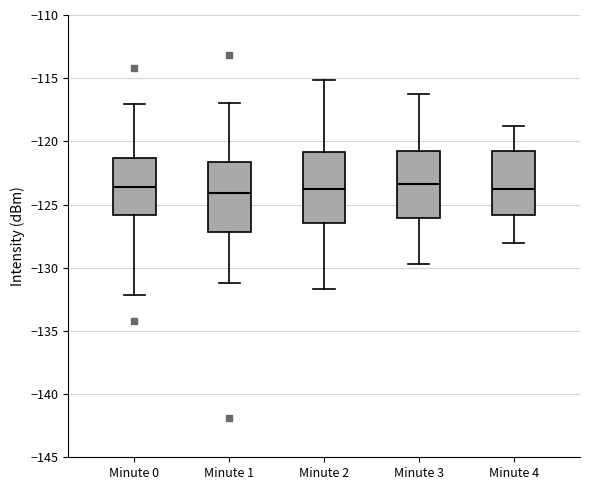

Reading left to right, read every box against the y-axis: the position of its median line, the range the box covers, and the ends of its whiskers. The values are not printed on the chart, so give them approximately, as read against the axis.

Minute 0: median -123.5, box -126.0 to -121.5, whiskers -132.0 to -117.0
Minute 1: median -124.0, box -127.0 to -121.5, whiskers -131.0 to -117.0
Minute 2: median -123.5, box -126.5 to -121.0, whiskers -131.5 to -115.0
Minute 3: median -123.5, box -126.0 to -120.5, whiskers -129.5 to -116.0
Minute 4: median -123.5, box -126.0 to -121.0, whiskers -128.0 to -119.0